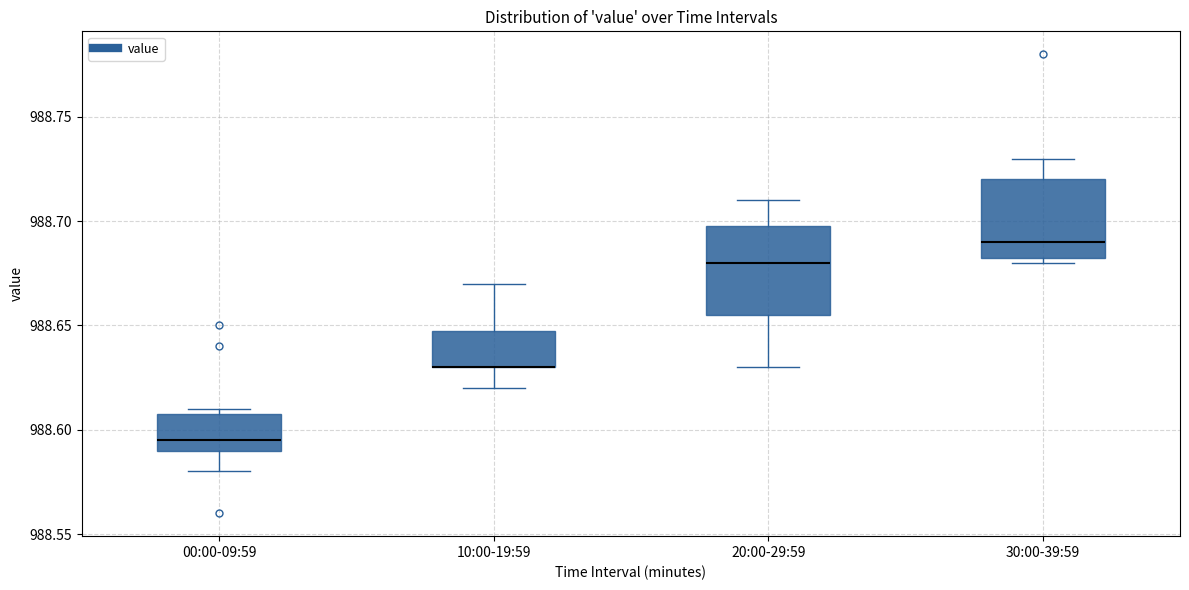

Reading left to right, read every box against the y-axis: the position of its median line, the range the box covers, and the ends of its whiskers. The values are not printed on the chart, so give them approximately, as read against the axis.

00:00-09:59: median 988.595, box 988.590 to 988.610, whiskers 988.580 to 988.610 (just above the box's upper edge)
10:00-19:59: median 988.630 (drawn on the box's lower edge), box 988.630 to 988.650, whiskers 988.620 to 988.670
20:00-29:59: median 988.680, box 988.655 to 988.700, whiskers 988.630 to 988.710
30:00-39:59: median 988.690, box 988.685 to 988.720, whiskers 988.680 to 988.730